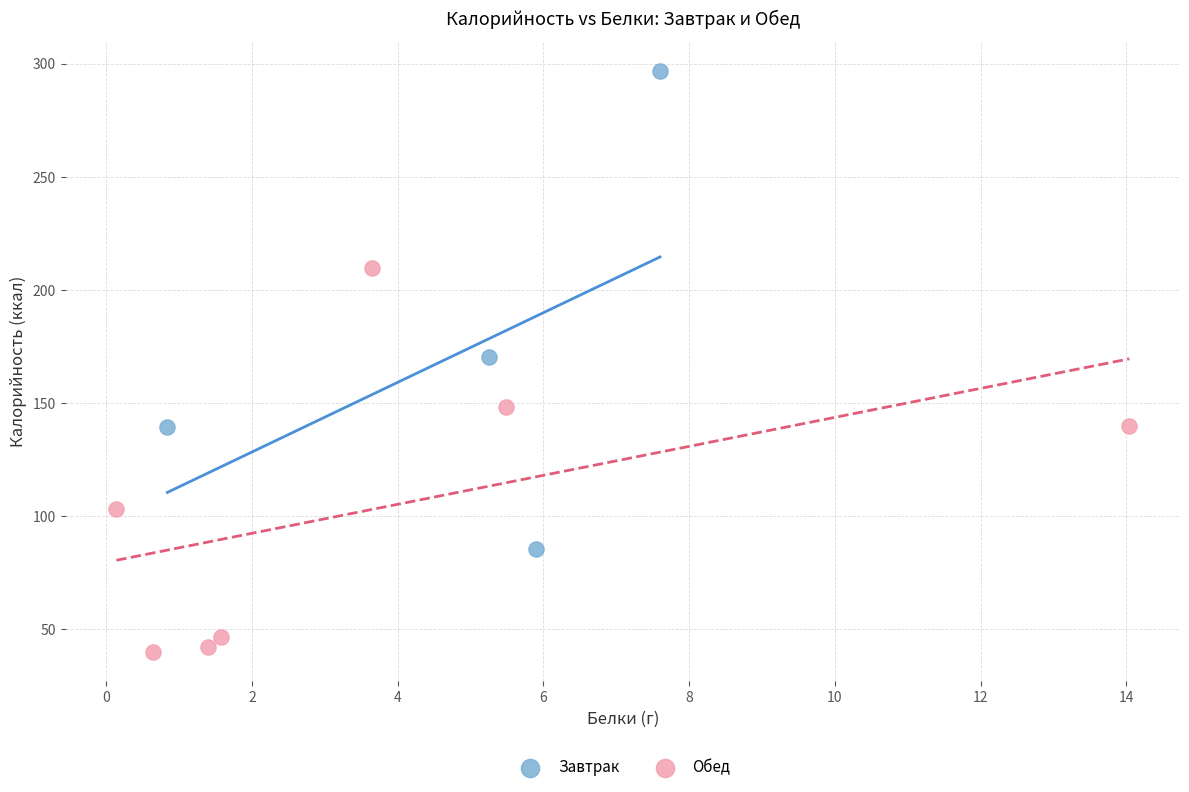

Which series reaches the maximum Y coordinate?

Завтрак